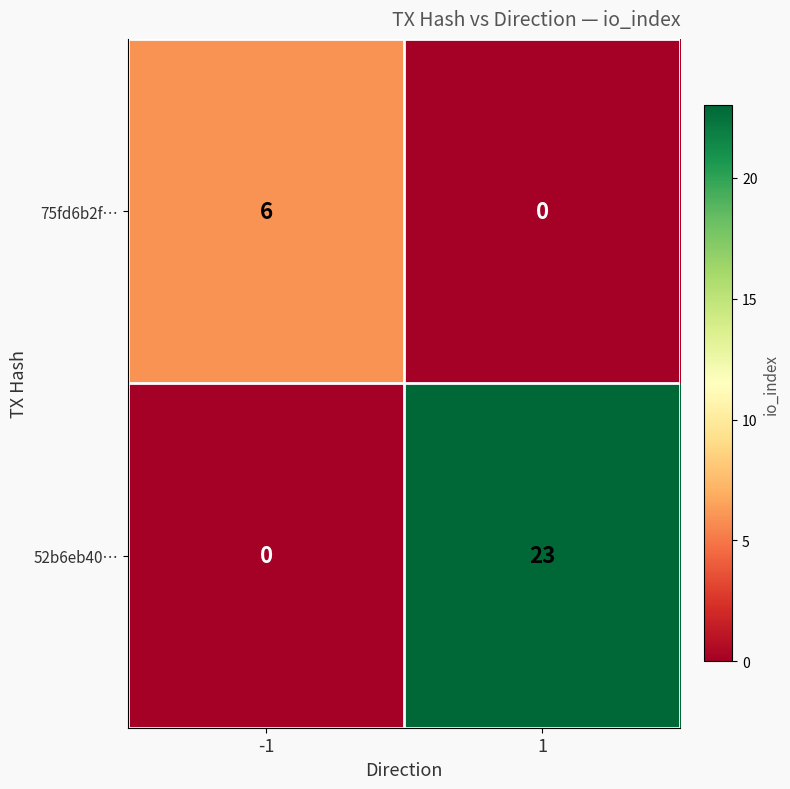

Which series has the widest spread of values?

52b6eb40…